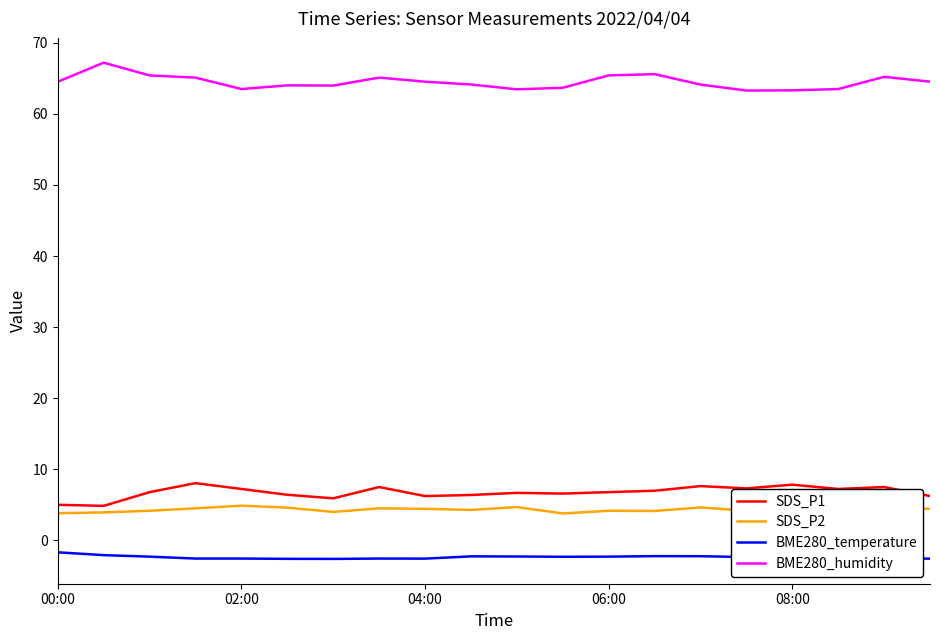

Does the chart display data point markers on the line(s)?

No